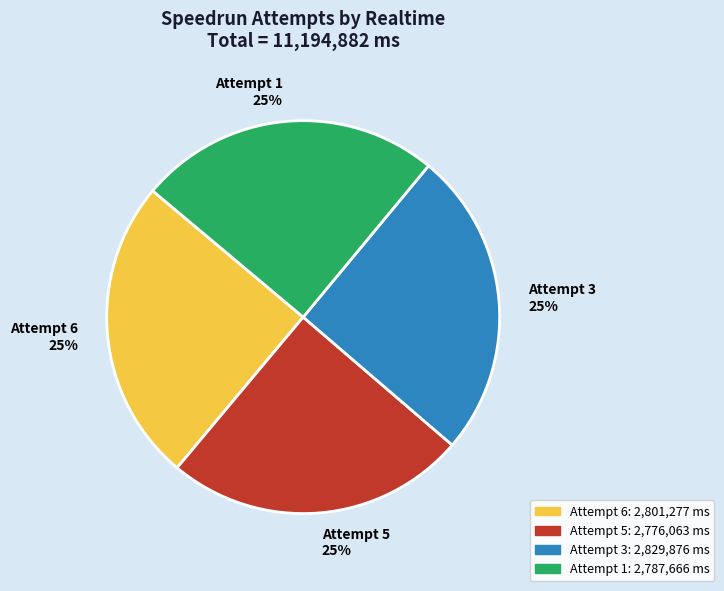

Is it true that Attempt 1 is 25% of the pie?

True